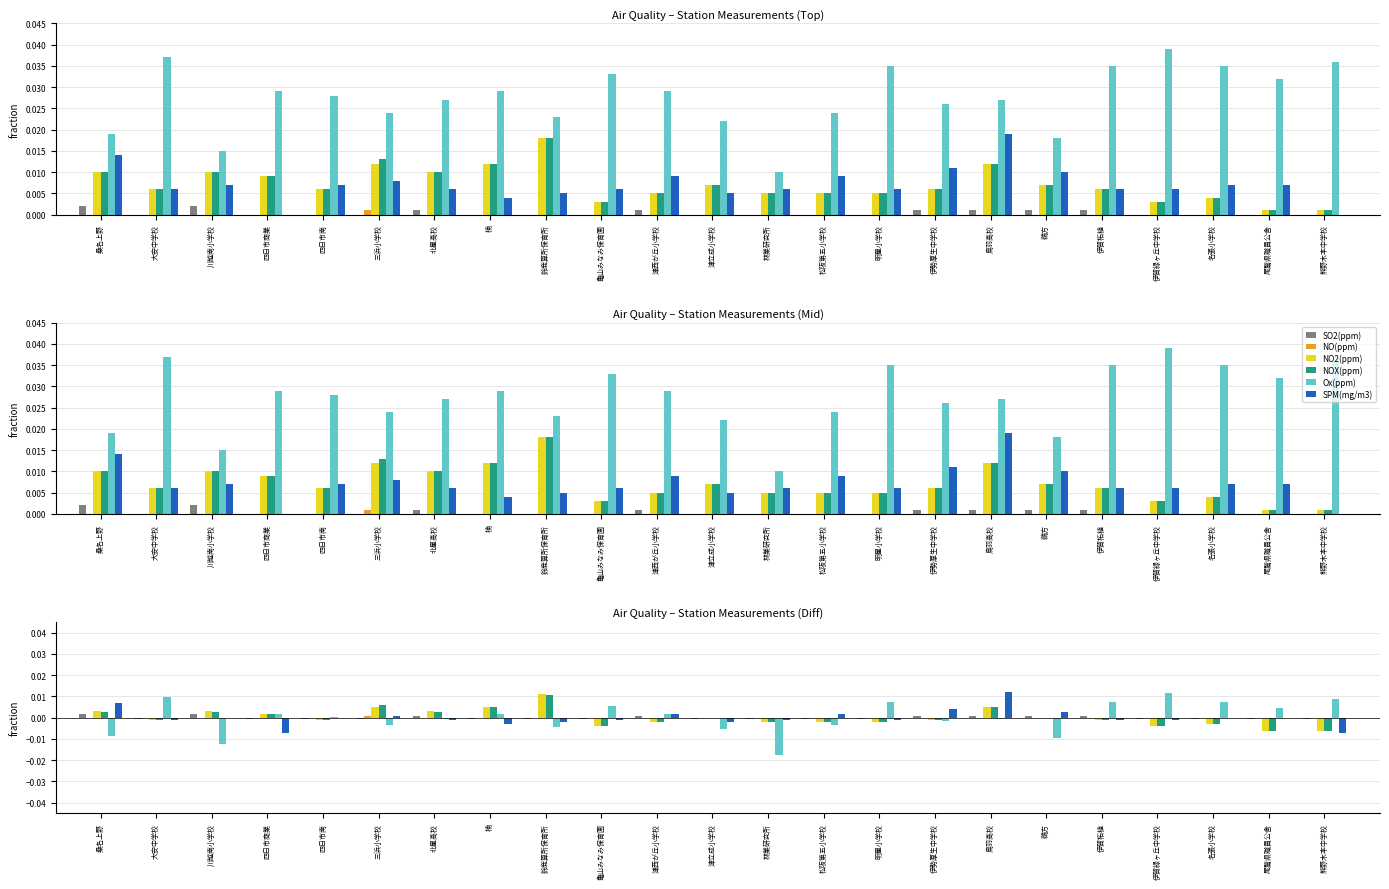

Is the value of SPM(mg/m3) at 熊野木本中学校 greater than the value of NO2(ppm) at 鳥羽高校?

No